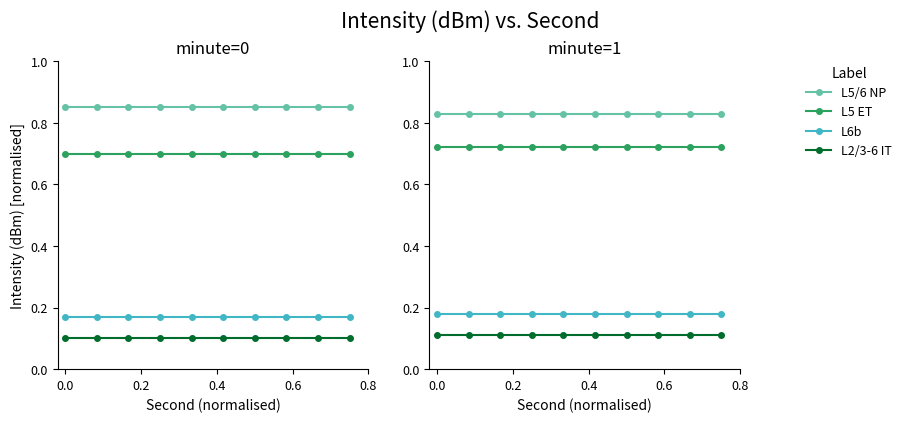

What is the value of the L5/6 NP point at the 1st from the left?

0.8